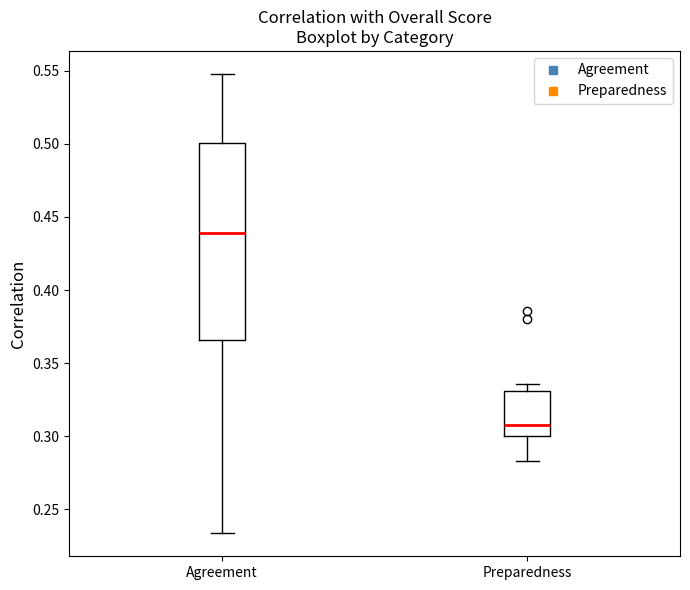

Reading left to right, read every box against the y-axis: the position of its median line, the range the box covers, and the ends of its whiskers. The values are not printed on the chart, so give them approximately, as read against the axis.

Agreement: median 0.440, box 0.365 to 0.500, whiskers 0.235 to 0.550
Preparedness: median 0.310, box 0.300 to 0.330, whiskers 0.285 to 0.335